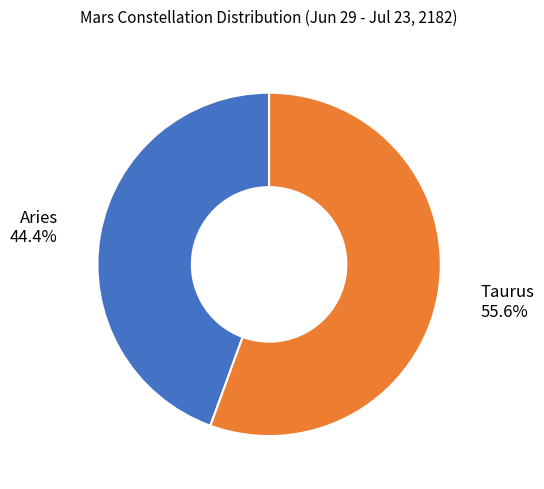

Which category has the biggest portion of the pie?

Taurus